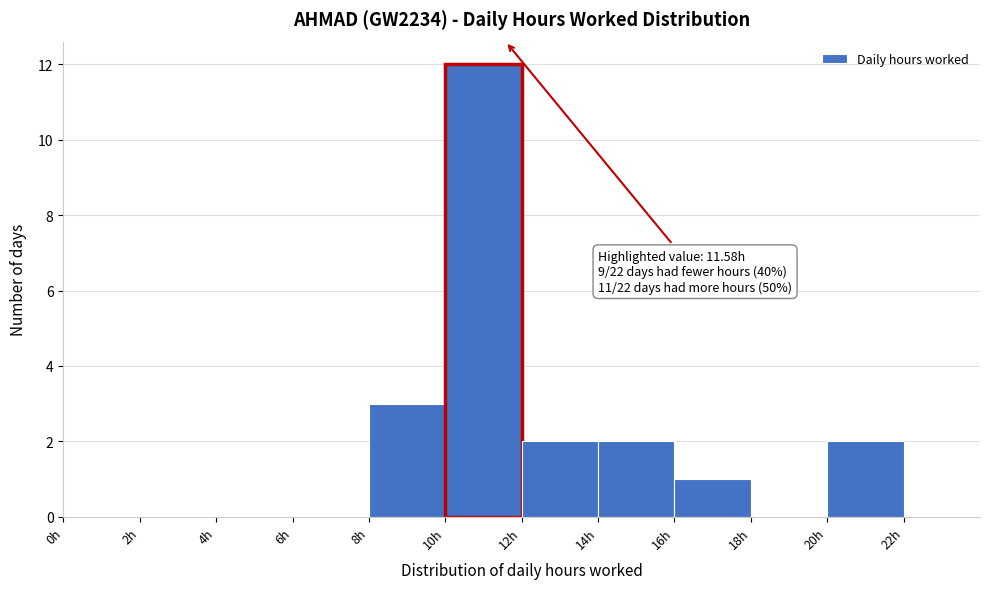

Over which range of the x-axis is the bar tallest?

10 to 12